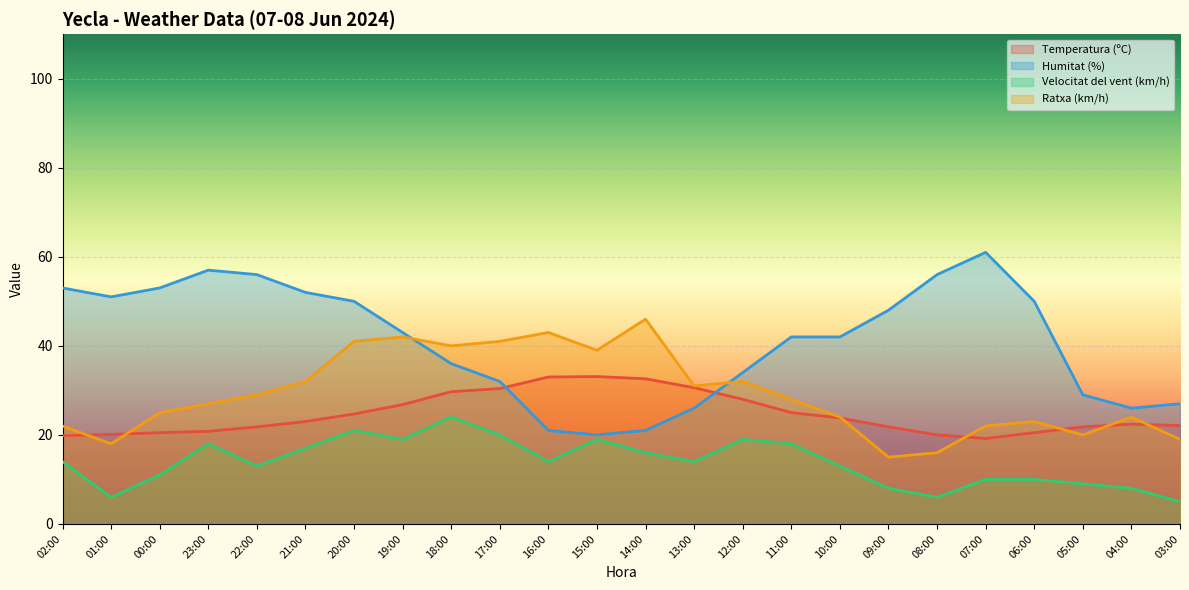

What is the difference between the Temperatura (ºC) values at 05:00 and 06:00?

1.3